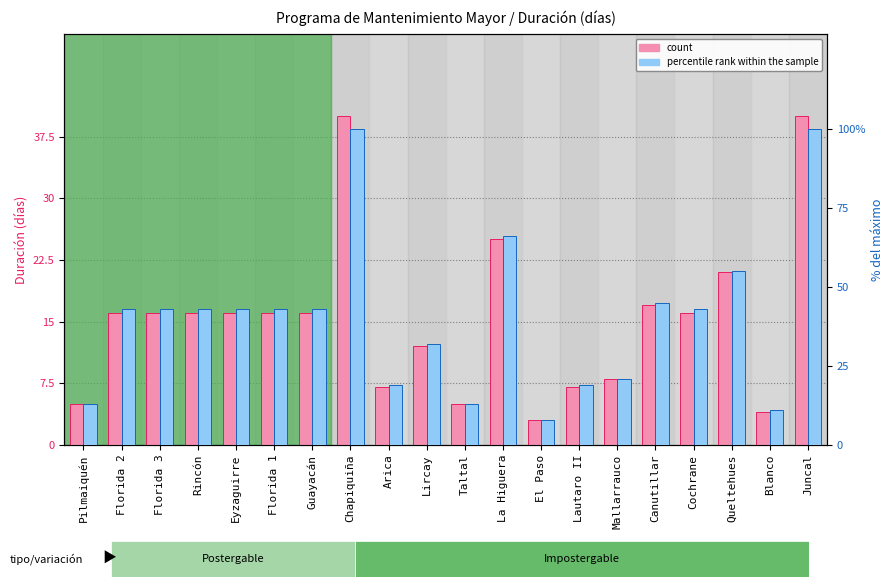

Where does the count series first go above 16?

Chapiquiña